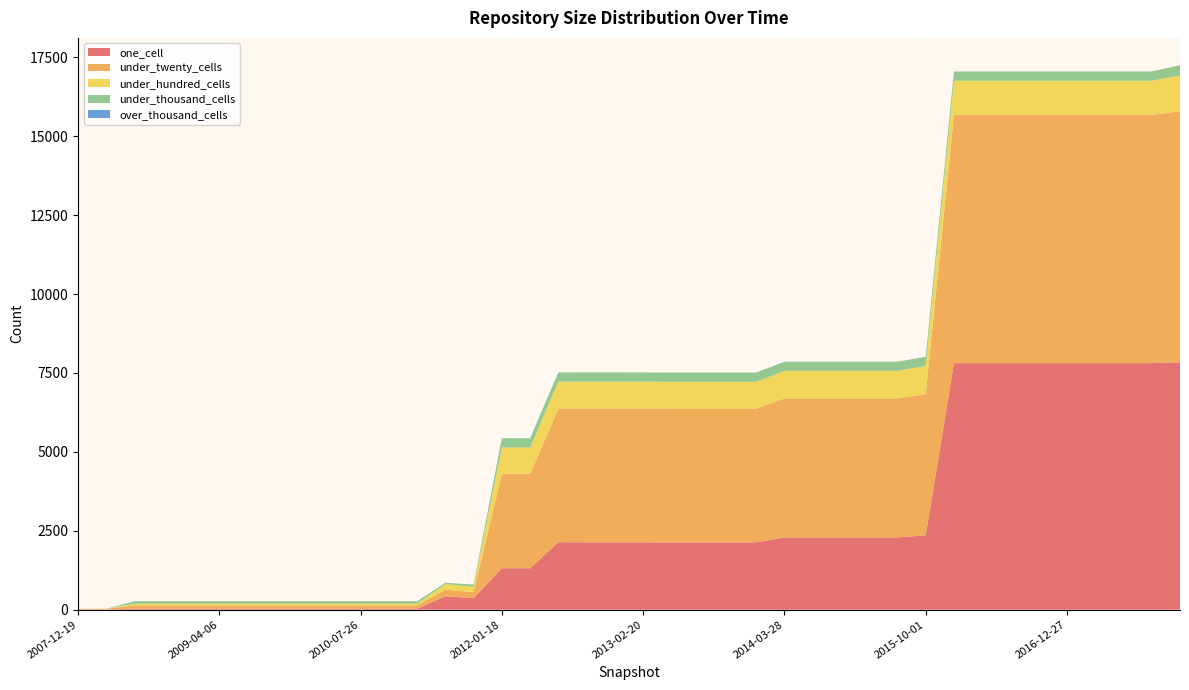

Reading left to right, transcribe all the data shown in this chart.

one_cell: 11	11	31	31	31	31	31	31	31	31	31	31	31	426	368	1313	1313	2137	2135	2135	2134	2132	2132	2132	2132	2292	2292	2292	2292	2292	2356	7810	7810	7810	7810	7810	7810	7810	7810	7837
under_twenty_cells: 16	16	105	105	105	105	105	105	105	105	105	105	105	210	188	2994	2994	4234	4236	4236	4237	4233	4233	4233	4233	4401	4401	4401	4401	4401	4478	7867	7867	7867	7867	7867	7867	7867	7867	7950
under_hundred_cells: 4	4	55	55	55	55	55	55	55	55	55	55	55	176	168	833	833	853	855	855	855	855	855	855	855	874	874	874	874	874	887	1078	1078	1078	1078	1078	1078	1078	1078	1136
under_thousand_cells: 0	0	77	77	77	77	77	77	77	77	77	77	77	41	74	292	292	293	292	292	291	292	292	292	292	290	290	290	290	290	292	294	294	294	294	294	294	294	294	328
over_thousand_cells: 0	0	0	0	0	0	0	0	0	0	0	0	0	0	0	0	0	0	0	0	0	0	0	0	0	0	0	0	0	0	0	0	0	0	0	0	0	0	0	0